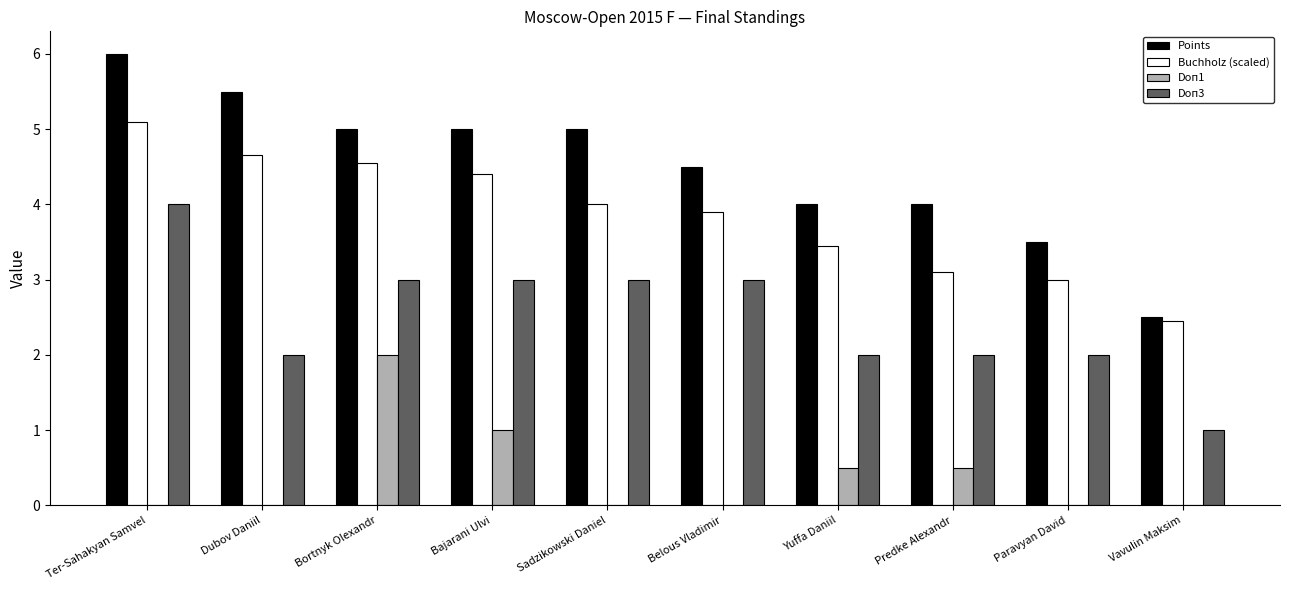

At which category does the chart reach its peak across all series?

Ter-Sahakyan Samvel